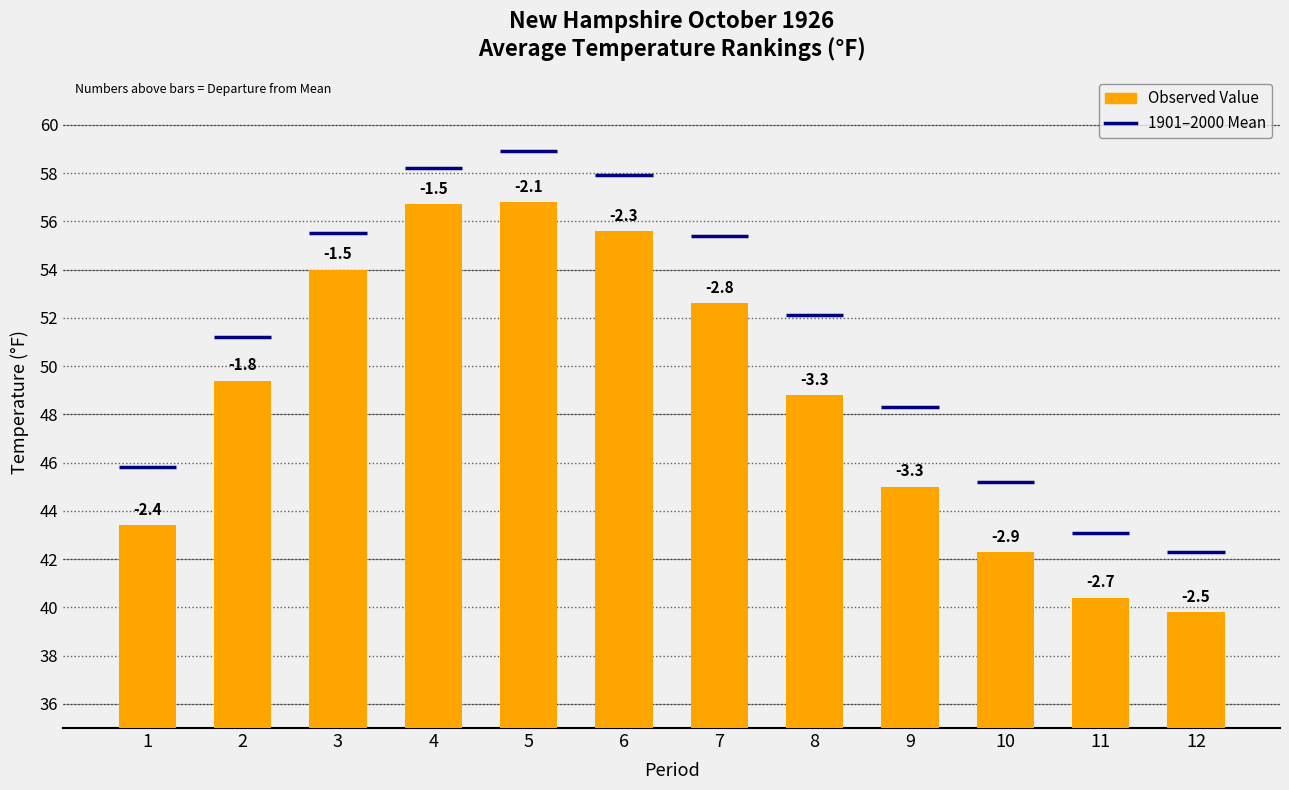

Rank the categories by value from highest to lowest.

5, 4, 6, 3, 7, 2, 8, 9, 1, 10, 11, 12